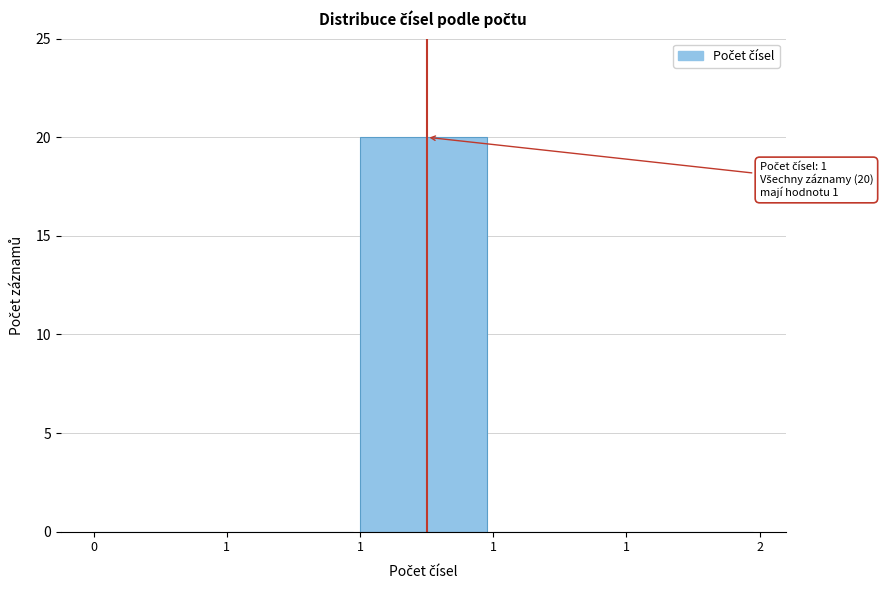

Are the bars horizontal?

No